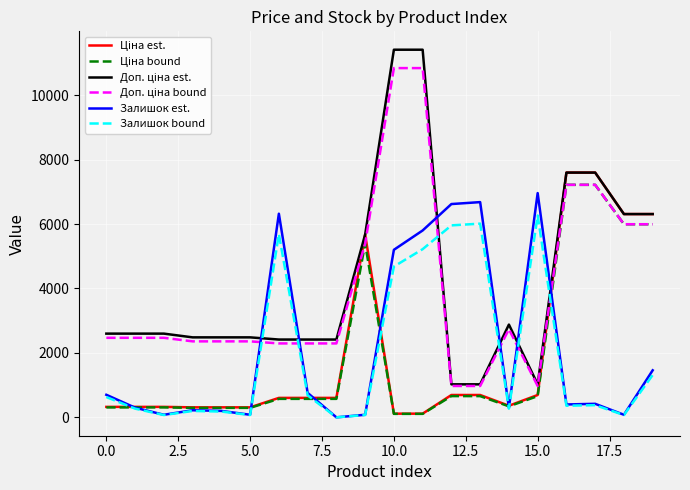

What is the maximum value shown in the chart?

11410.0